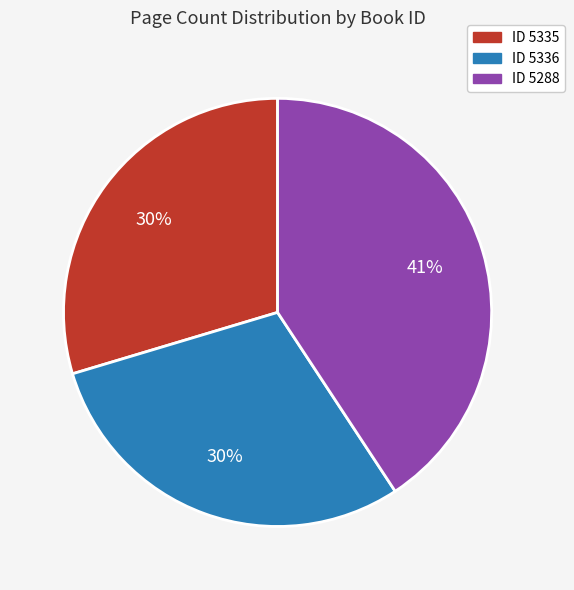

How many slices are in this pie chart?

3